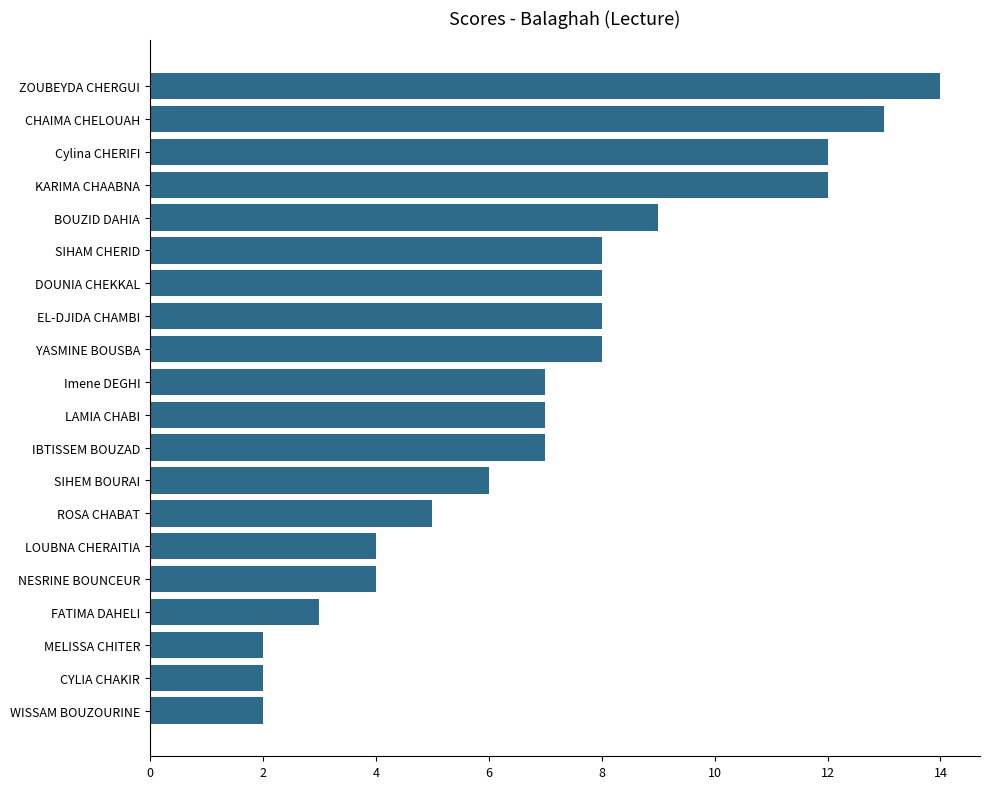

What is the change in value from IBTISSEM BOUZAD to SIHAM CHERID?

+1